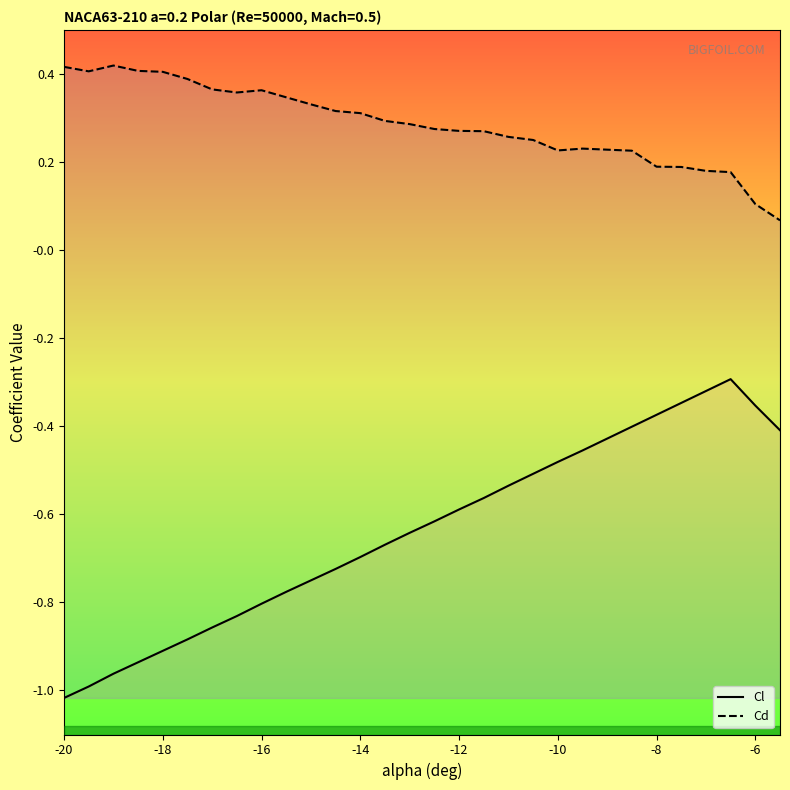

What are all the series names shown in the legend?

Cl, Cd